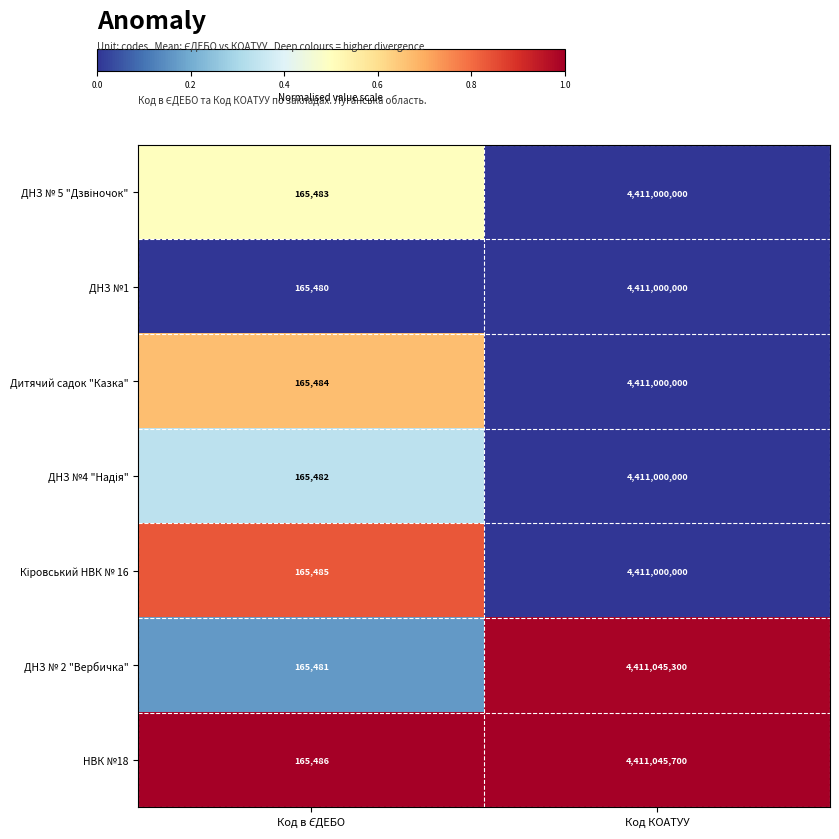

The value of ДНЗ № 2 "Вербичка" at Код КОАТУУ is 4411045300. True or false?

True